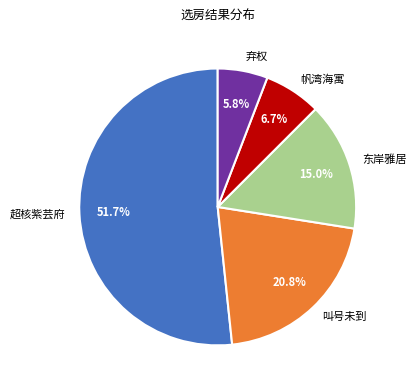

Which slice represents more than half of the pie?

超核紫芸府